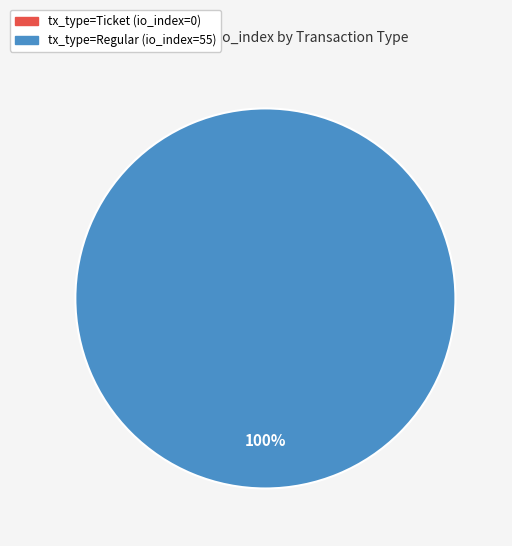

Which slice represents more than half of the pie?

tx_type=Regular (io_index=55)